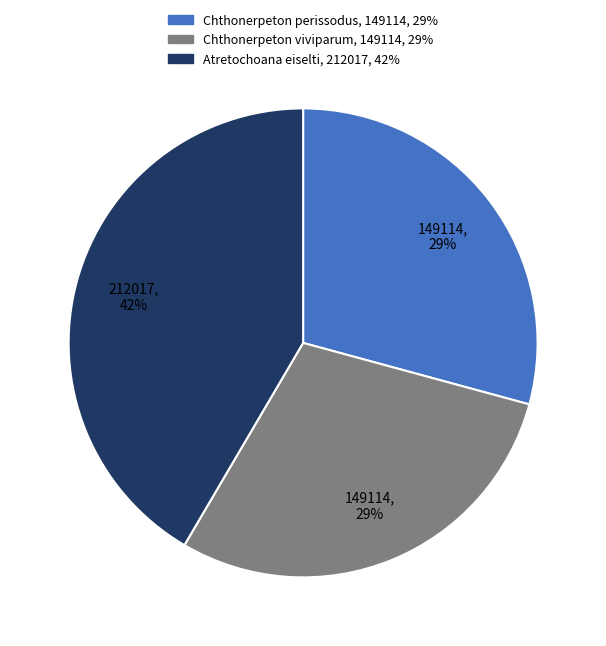

To the nearest percent, what is the average slice percentage?

33%